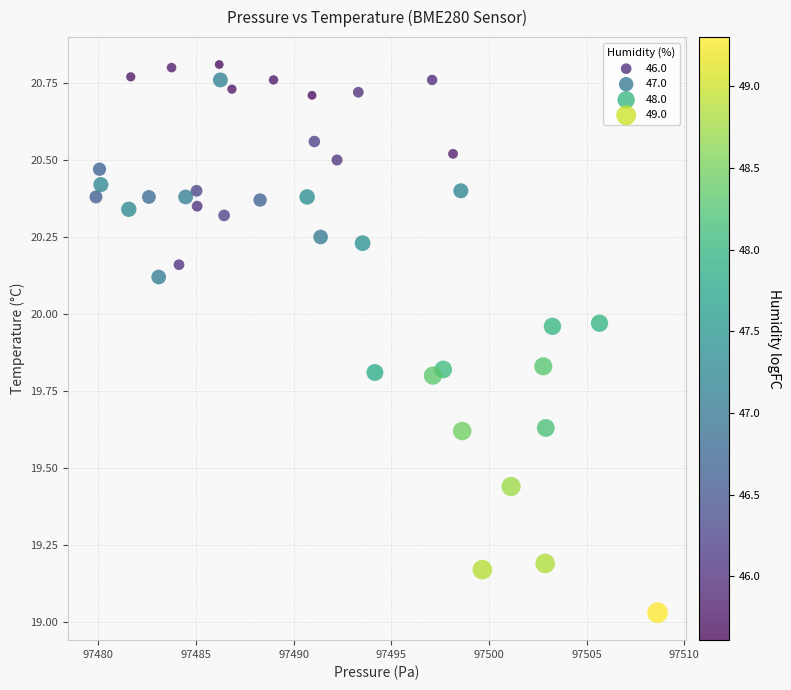

What is the range of X values (max minus min)?

28.8